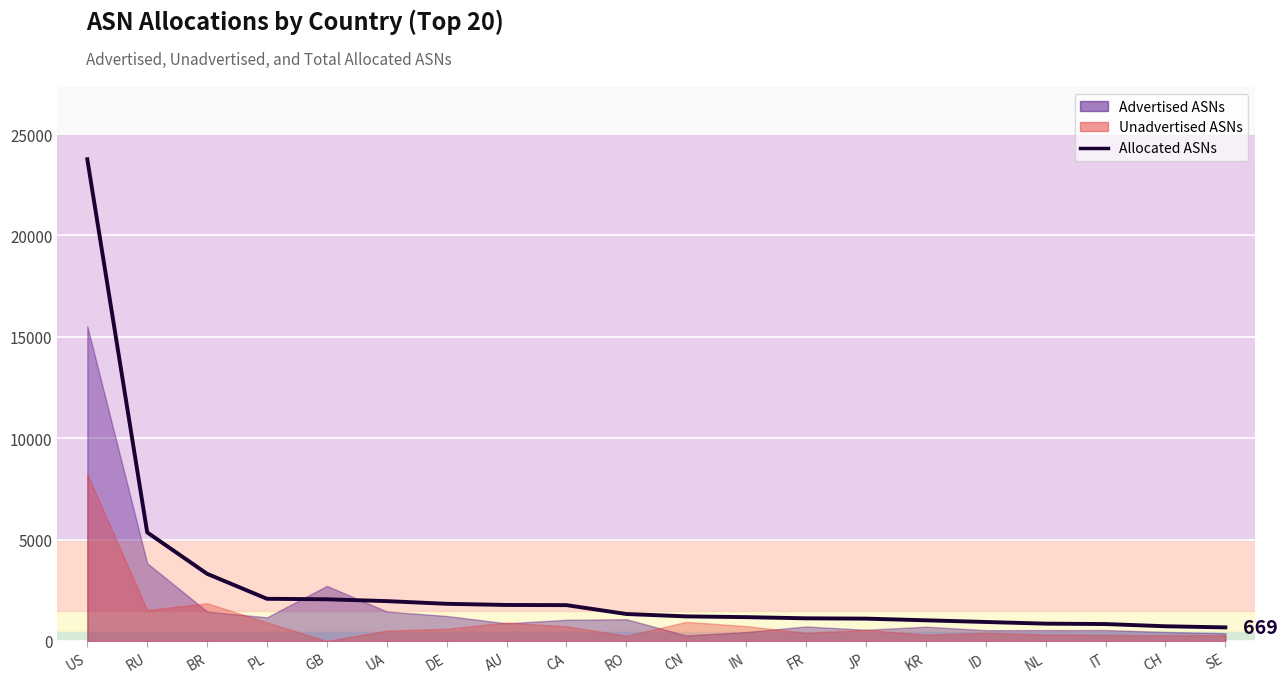

What is the sum of the values at AU and BR?

5088